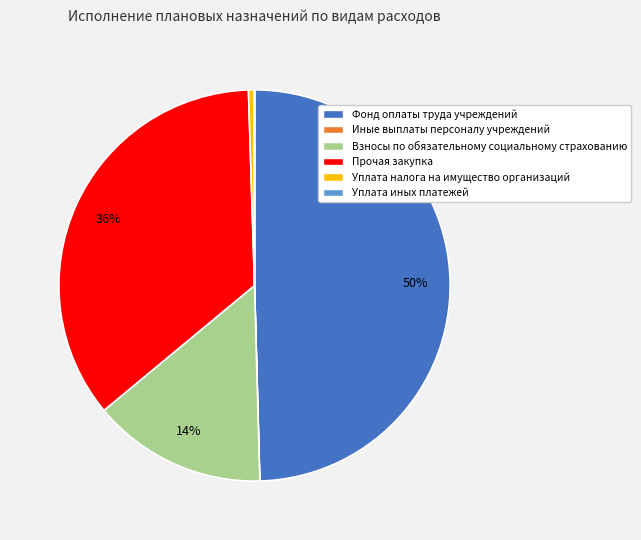

To the nearest percent, what is the difference between the largest and smallest slice percentages?

50%